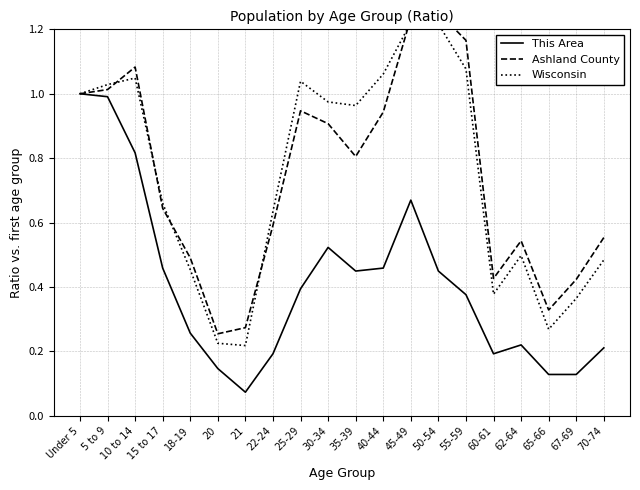

Does the chart display data point markers on the line(s)?

No